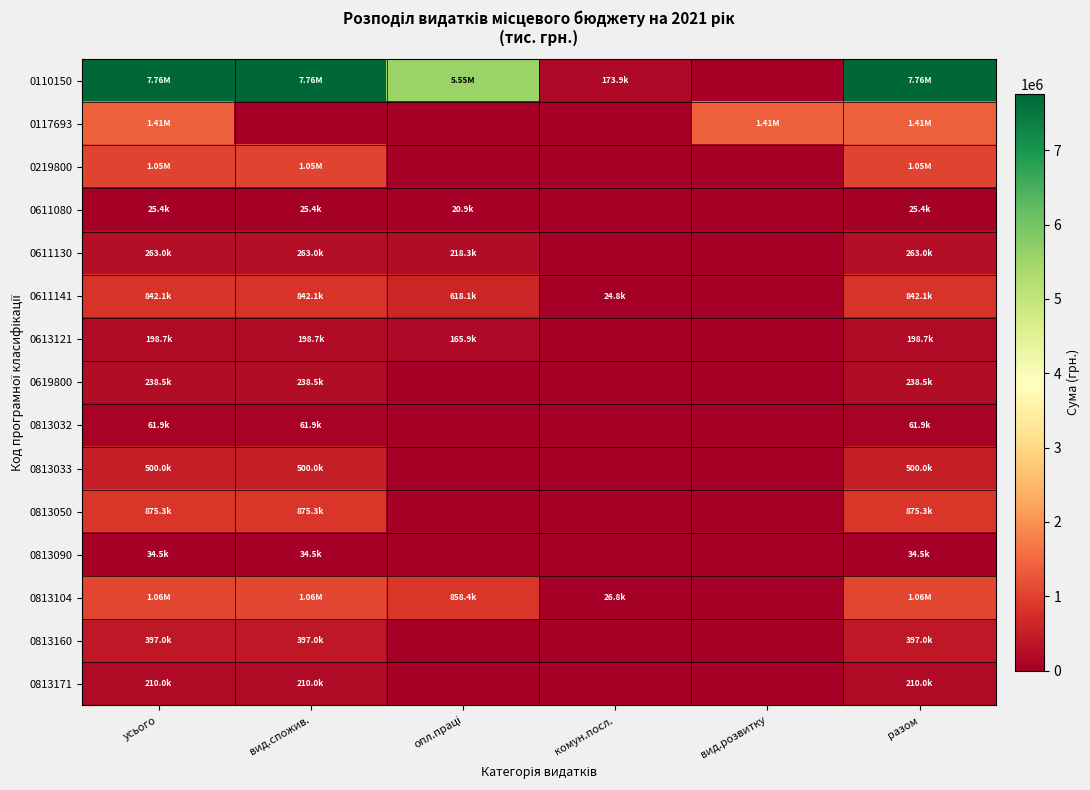

What is the difference between the highest and lowest values at опл.праці?

5546865.0